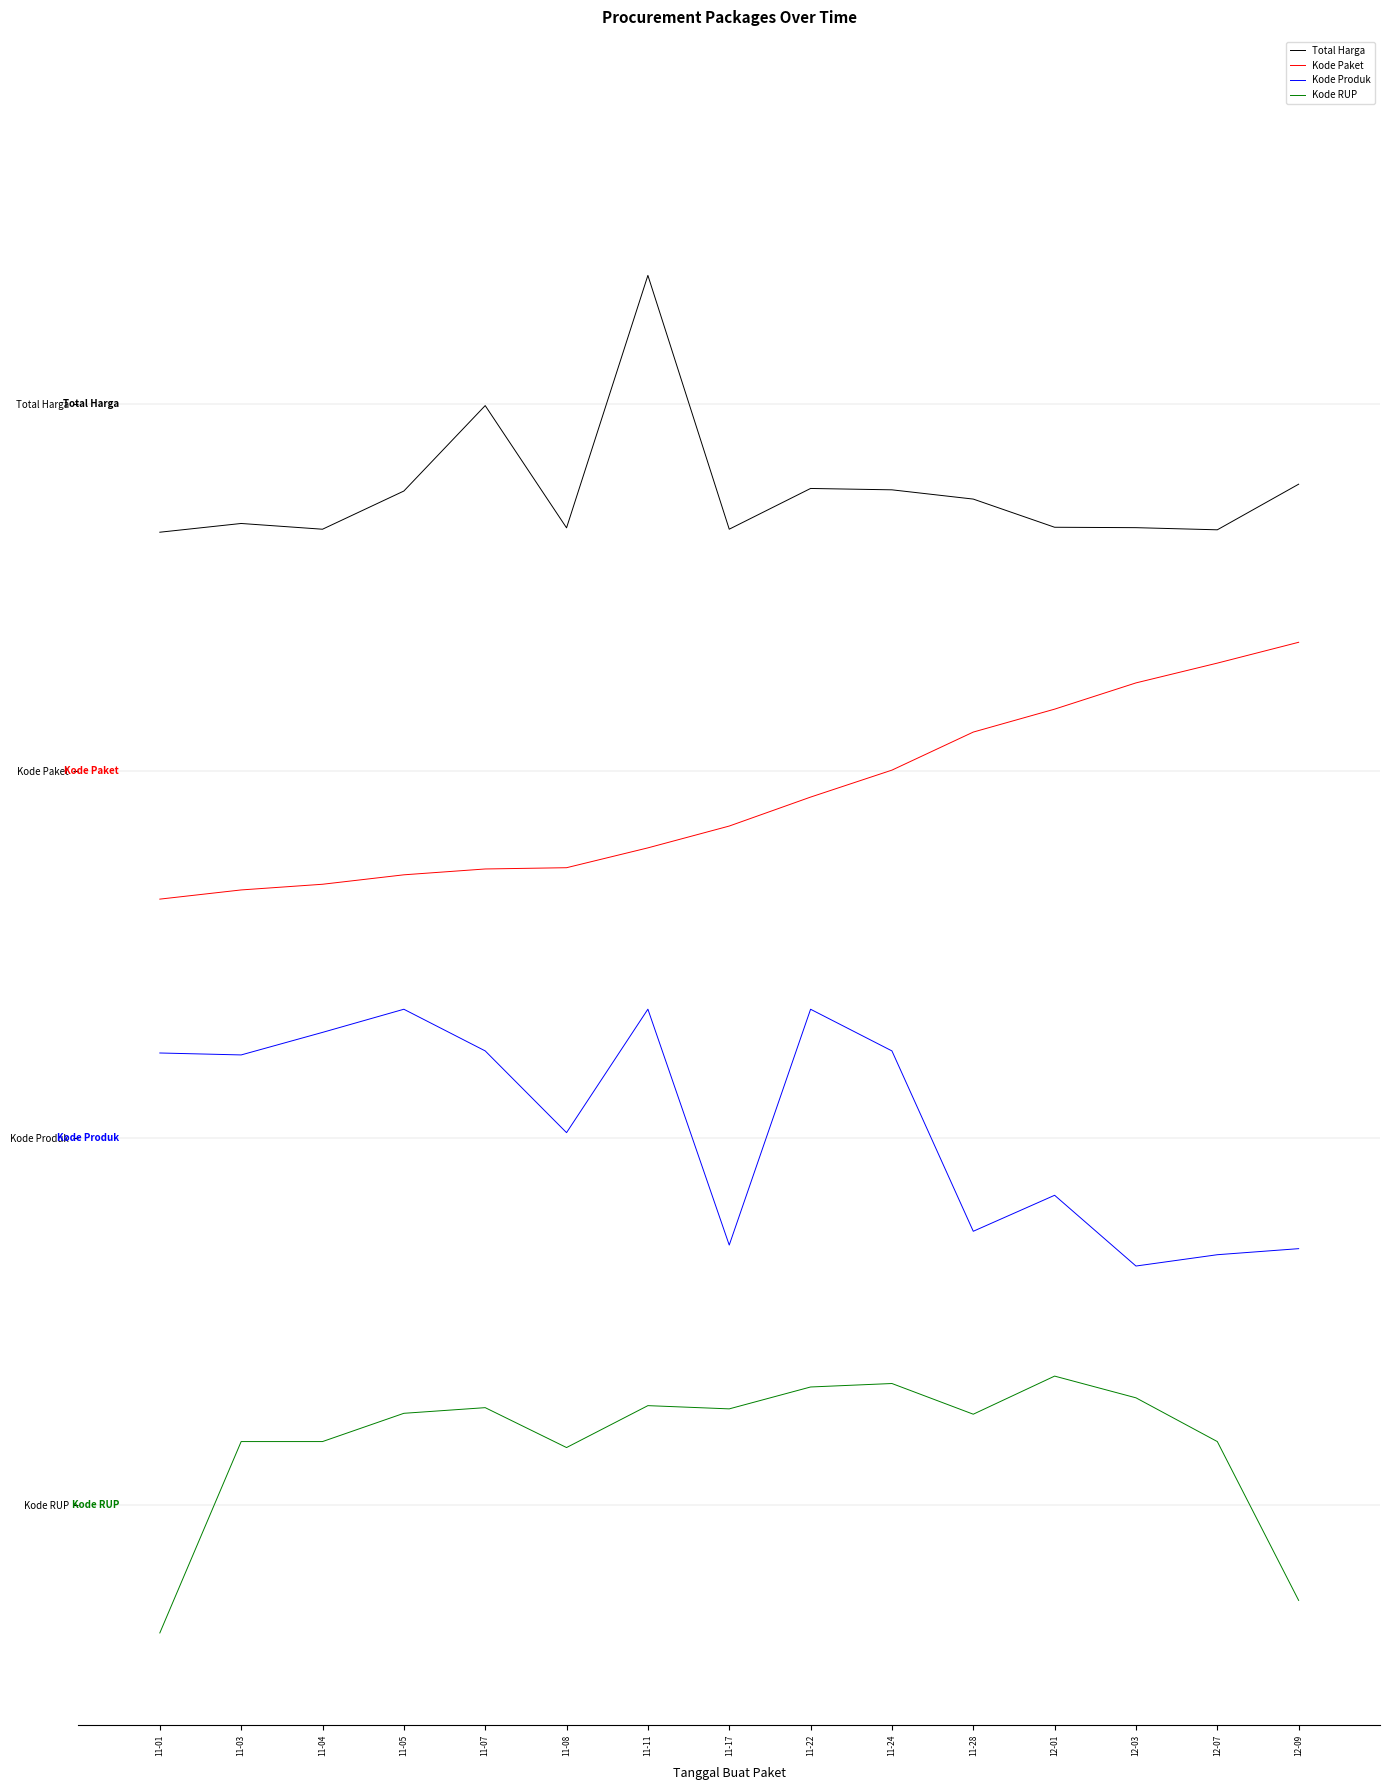

Does the chart display data point markers on the line(s)?

No